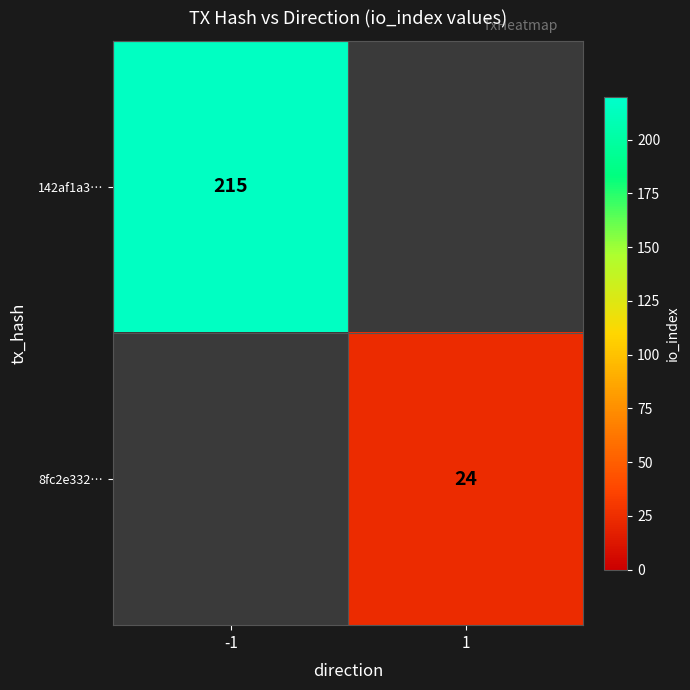

Is it true that 8fc2e332… equals 16 at 1?

False